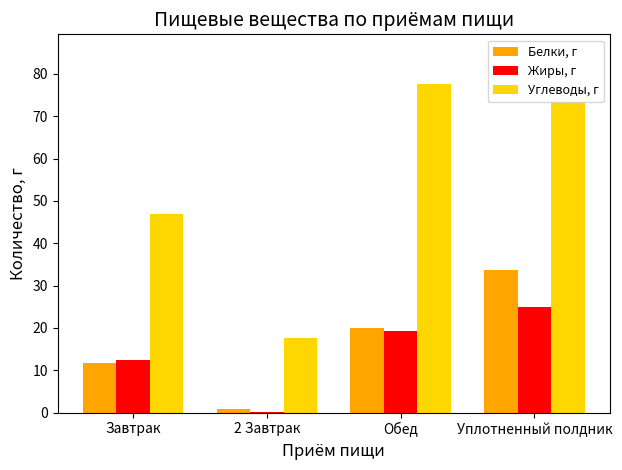

What is the sum of all Жиры, г values?

56.8